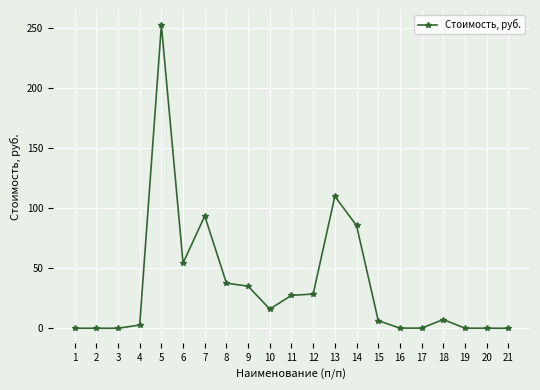

At which label does the data first exceed 7?

5